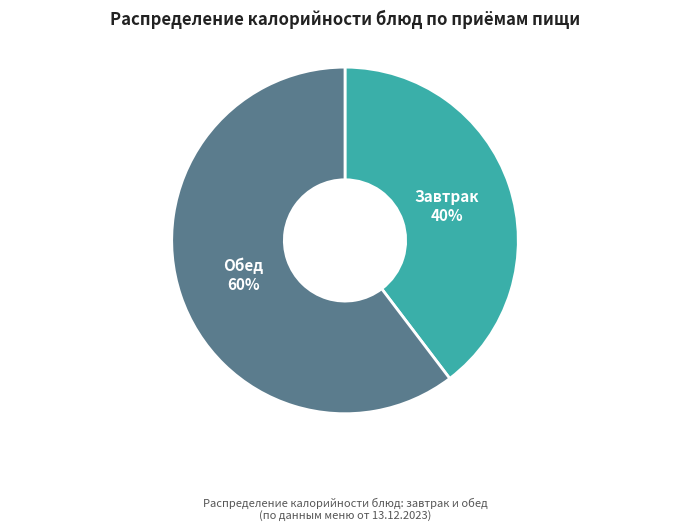

Is there any slice that represents more than half of the pie?

Yes